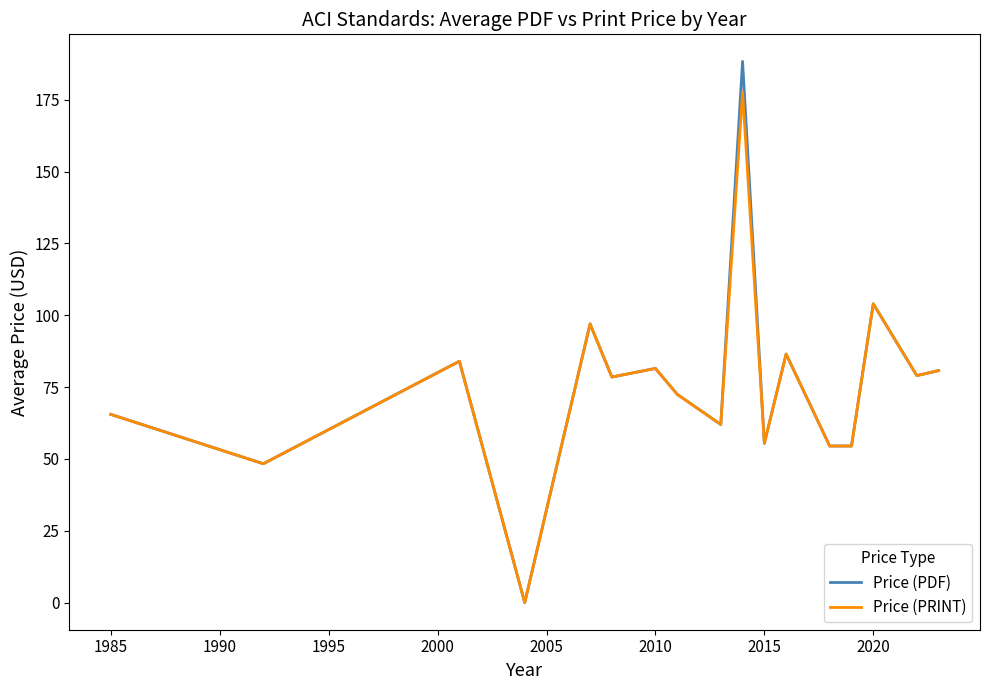

Which series has the largest range (max minus min)?

Price (PDF)